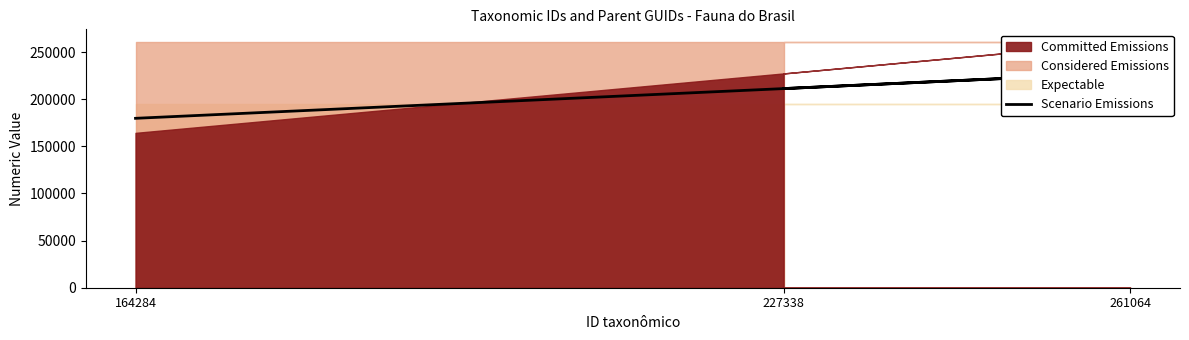

Which category has the highest value across all series?

261064